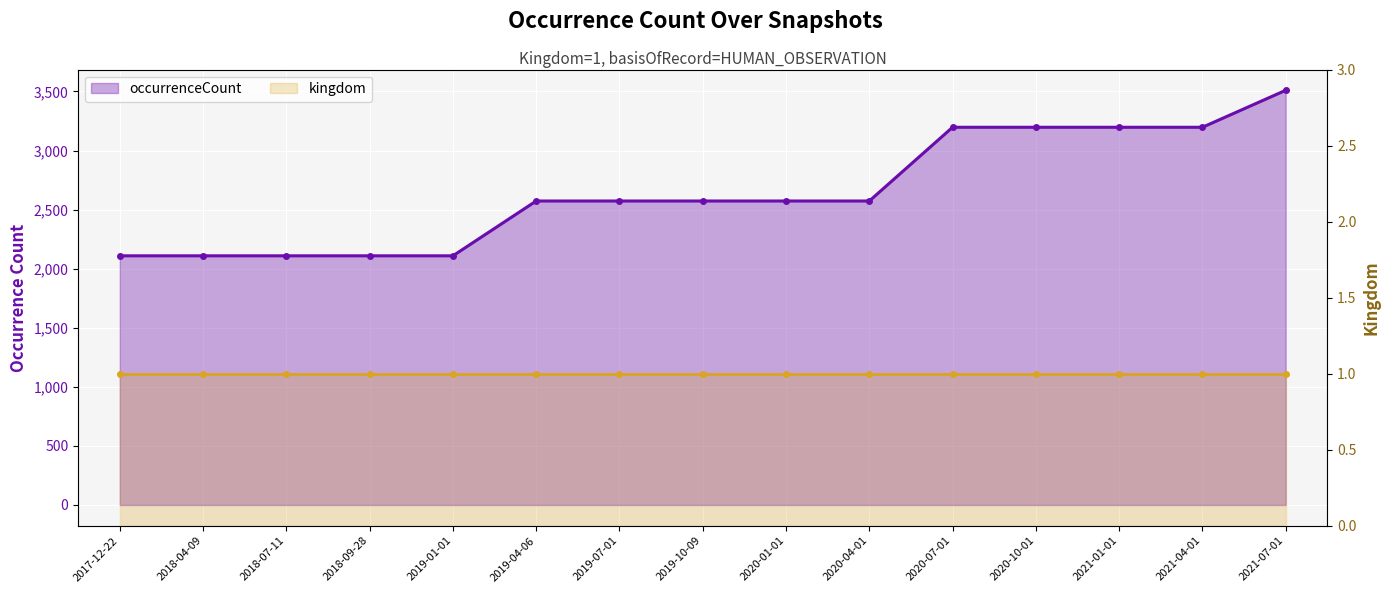

List the series in order of their peak value, lowest first.

kingdom, occurrenceCount